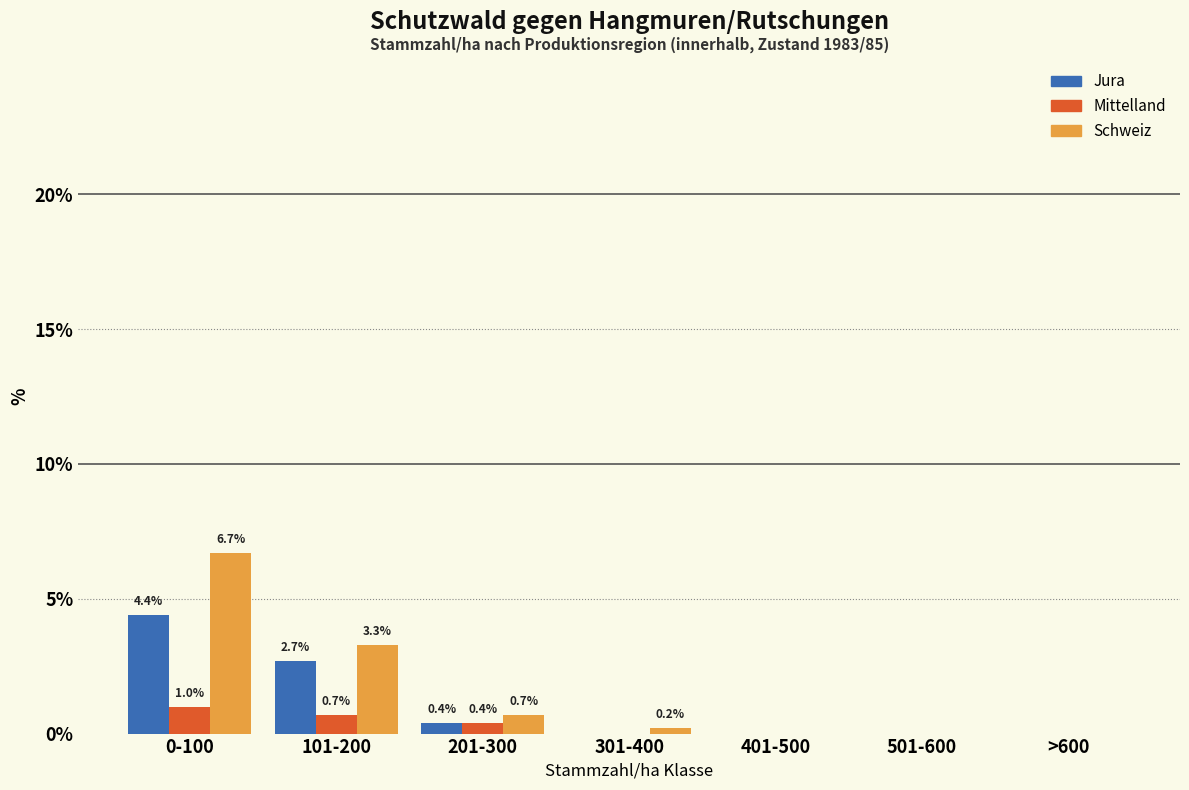

Reading left to right, transcribe all the data shown in this chart.

Jura: 0-100=4.4	101-200=2.7	201-300=0.4	301-400=0.0	401-500=0.0	501-600=0.0	>600=0.0
Mittelland: 0-100=1.0	101-200=0.7	201-300=0.4	301-400=0.0	401-500=0.0	501-600=0.0	>600=0.0
Schweiz: 0-100=6.7	101-200=3.3	201-300=0.7	301-400=0.2	401-500=0.0	501-600=0.0	>600=0.0